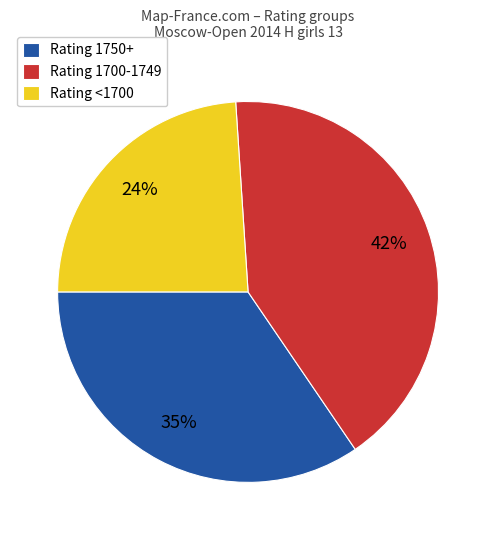

Which category has the smallest portion of the pie?

Rating <1700